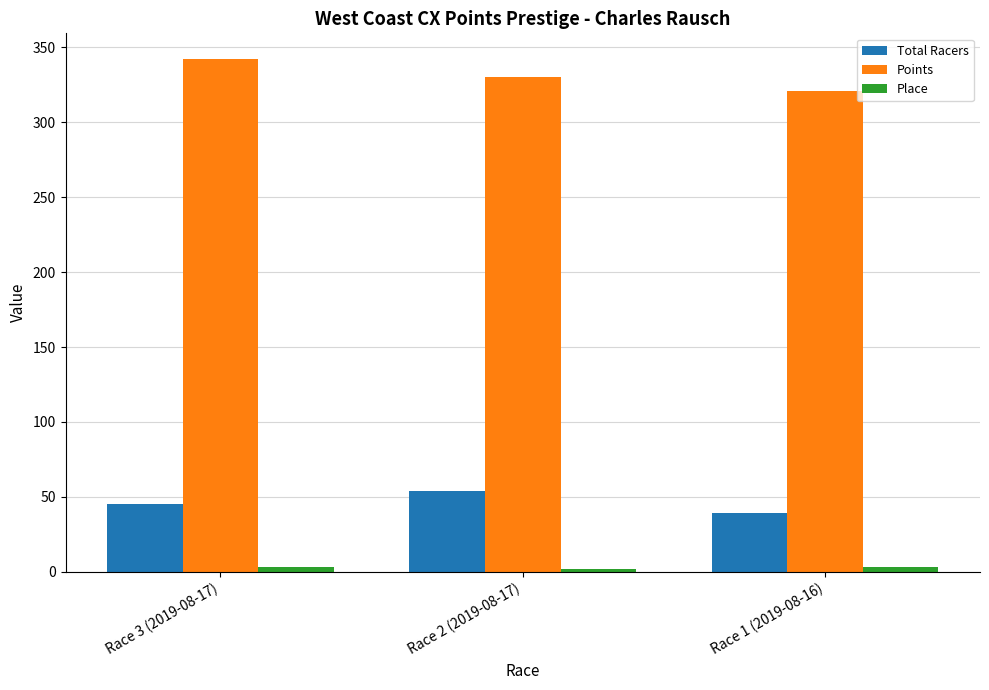

What is the smallest value displayed?

2.0